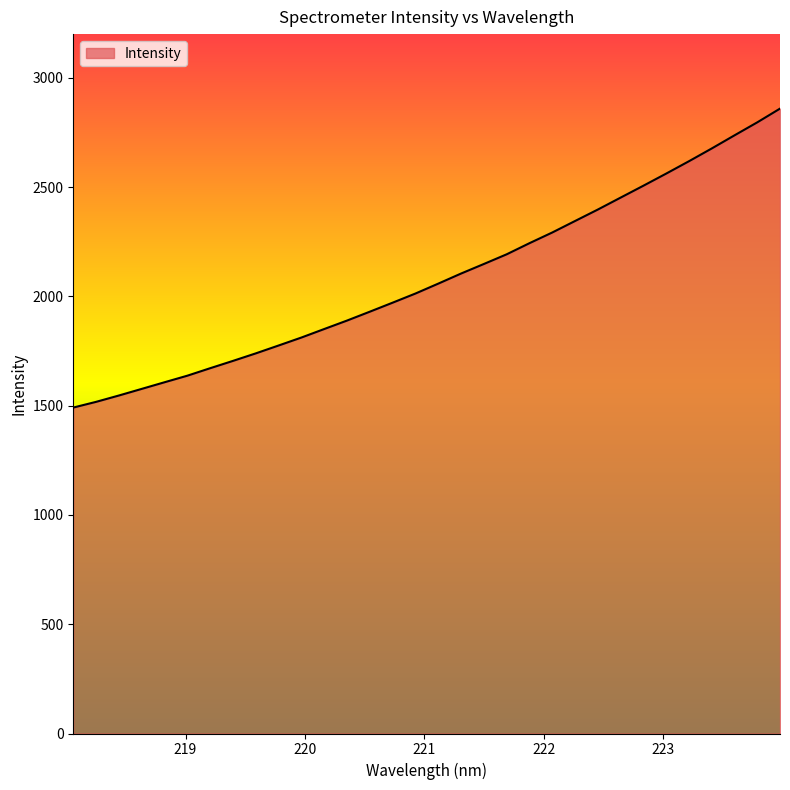

What is the smallest value displayed?

1491.3